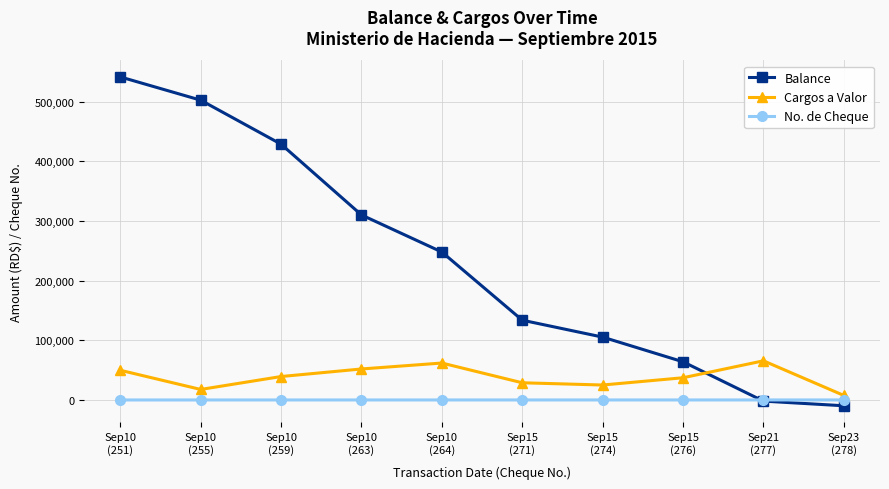

Rank the series by their maximum value, from lowest to highest.

No. de Cheque, Cargos a Valor, Balance